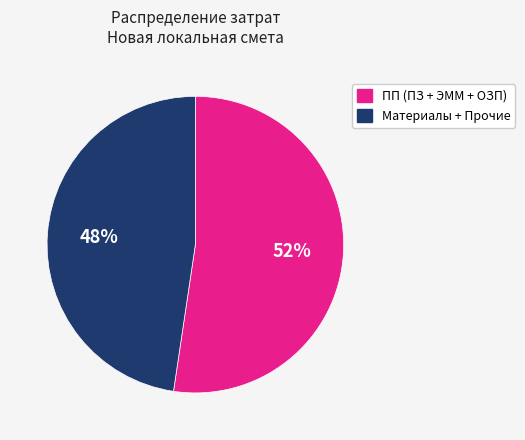

To the nearest percent, what is the average slice percentage?

50%